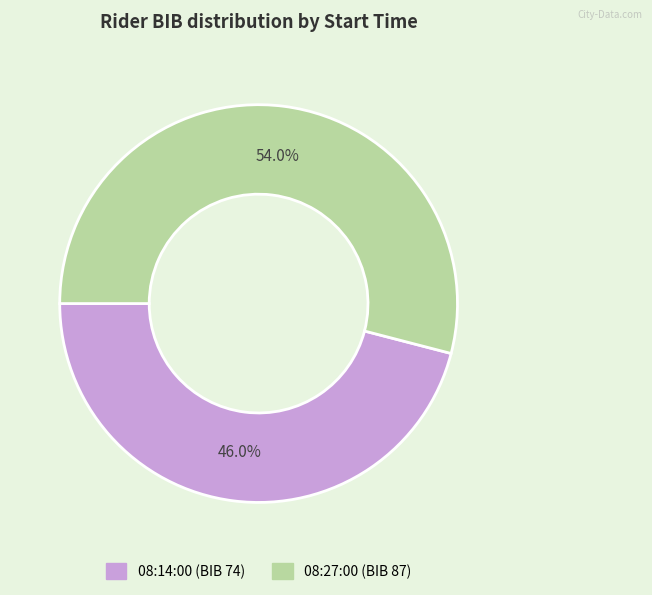

Which category has the biggest portion of the pie?

08:27:00